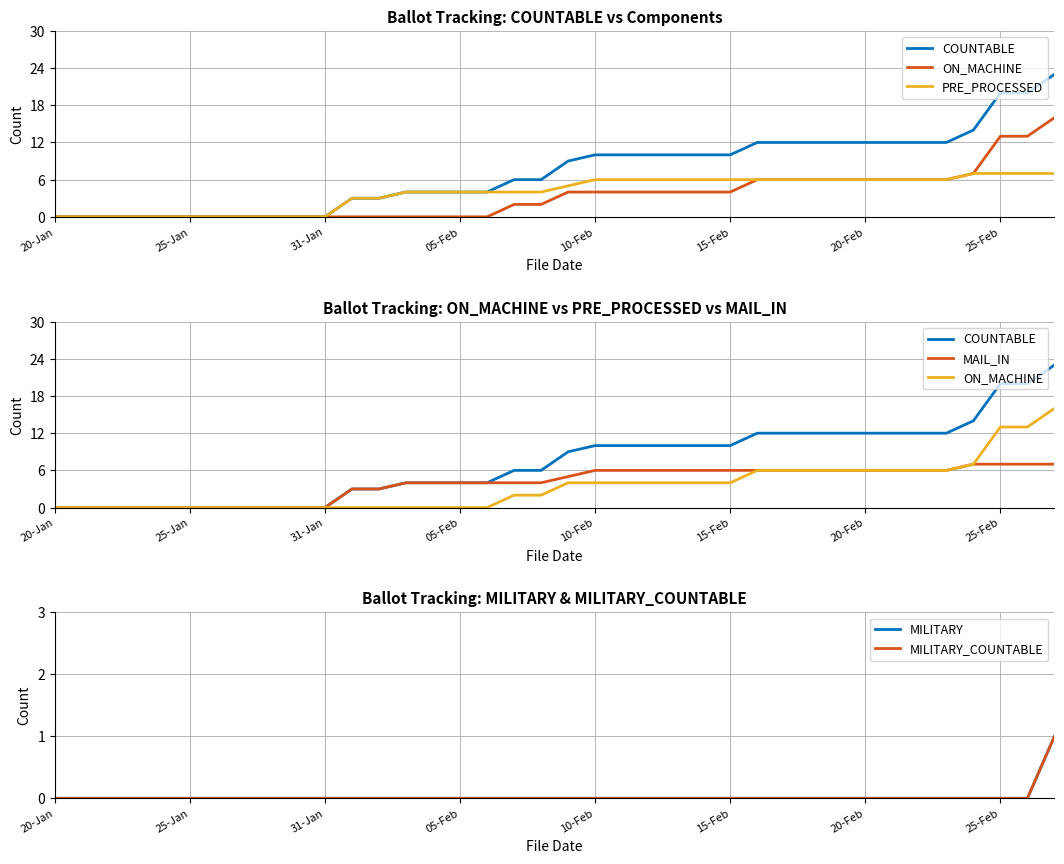

How many values in COUNTABLE are above zero?

27